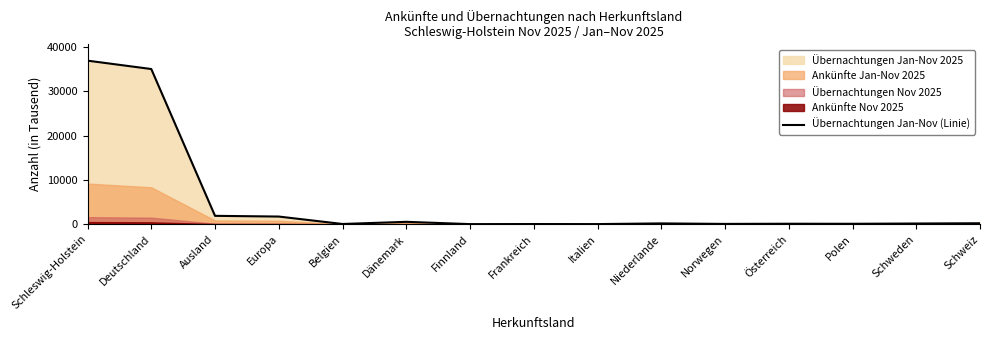

The value at Deutschland is 50905.2. True or false?

False